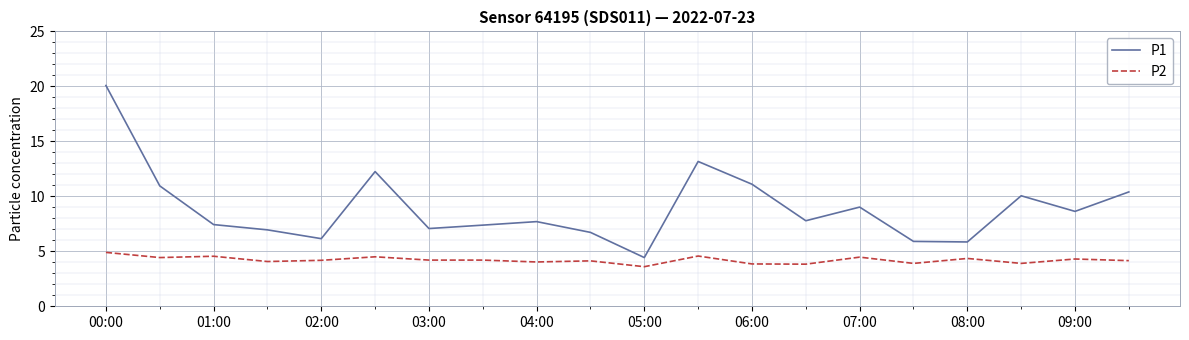

What is the smallest value displayed?

3.6